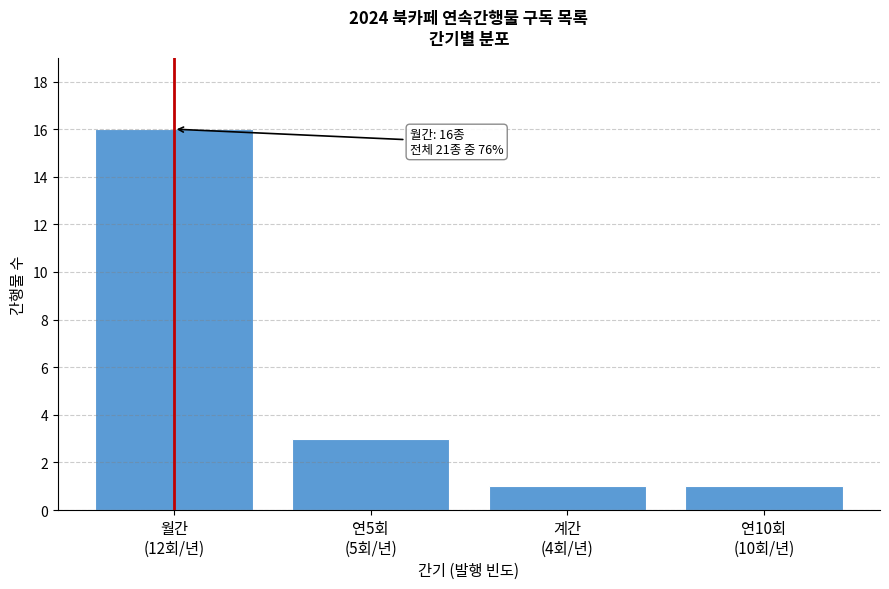

Reading left to right, extract all data points from this chart.

16	3	1	1